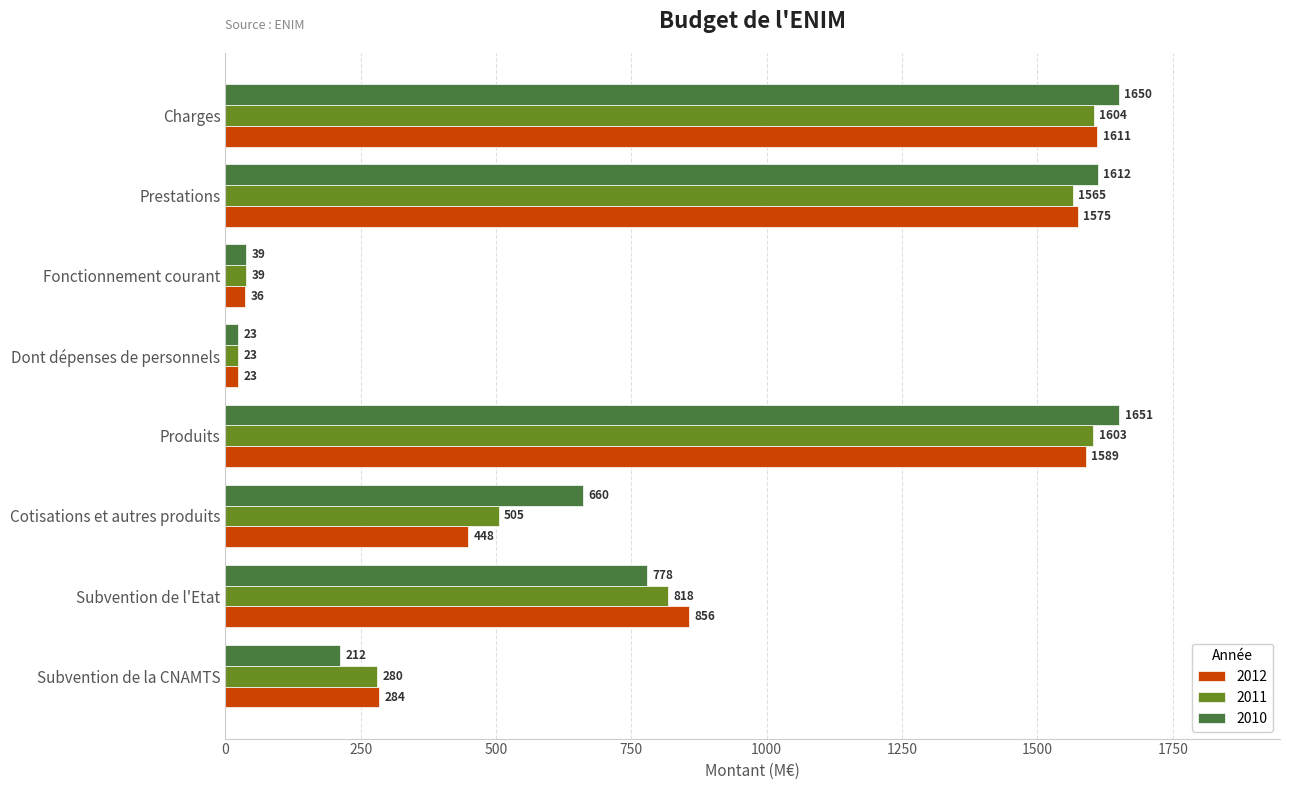

At which label is 2012 closest to 817?

Subvention de l'Etat